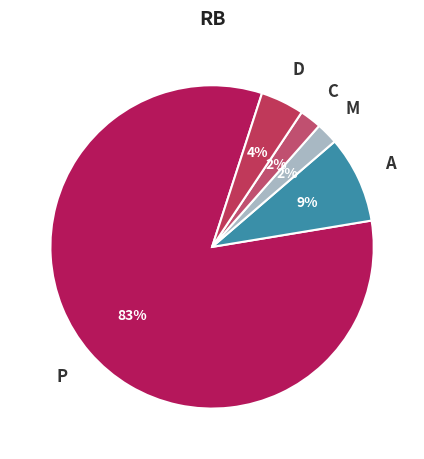

How many segments does this pie chart have?

5